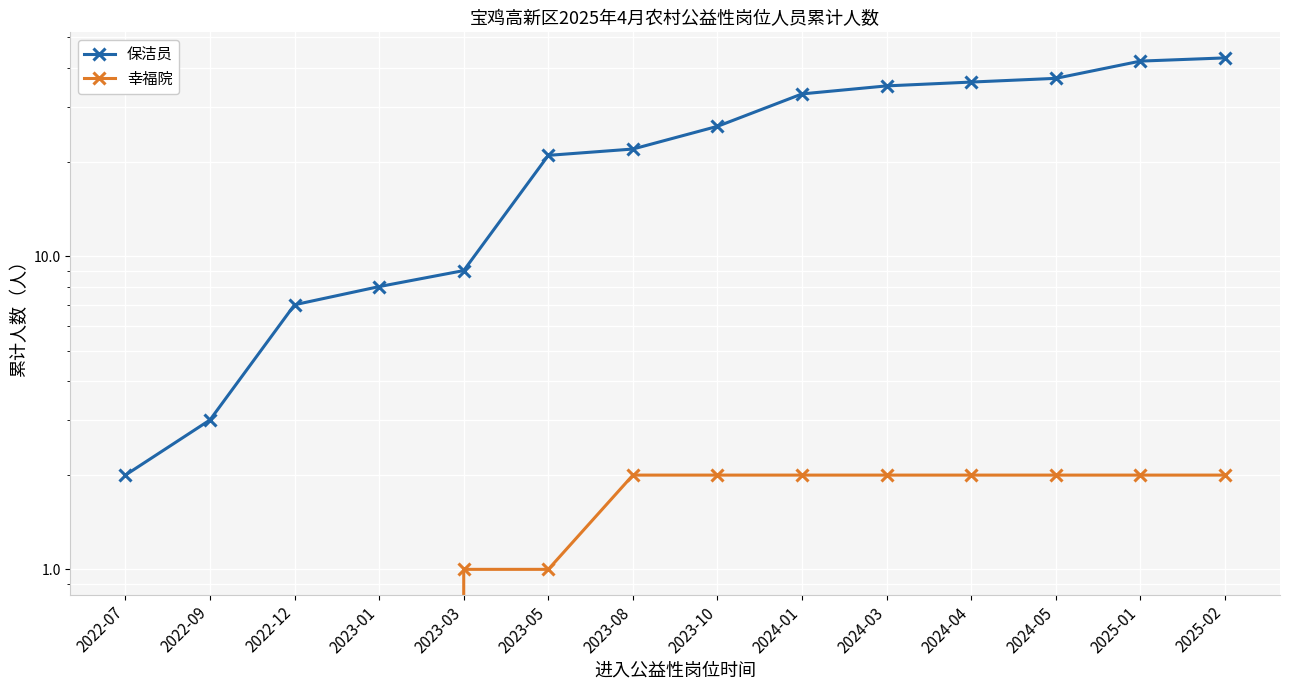

At which category is the sum across all series the highest?

2025-02